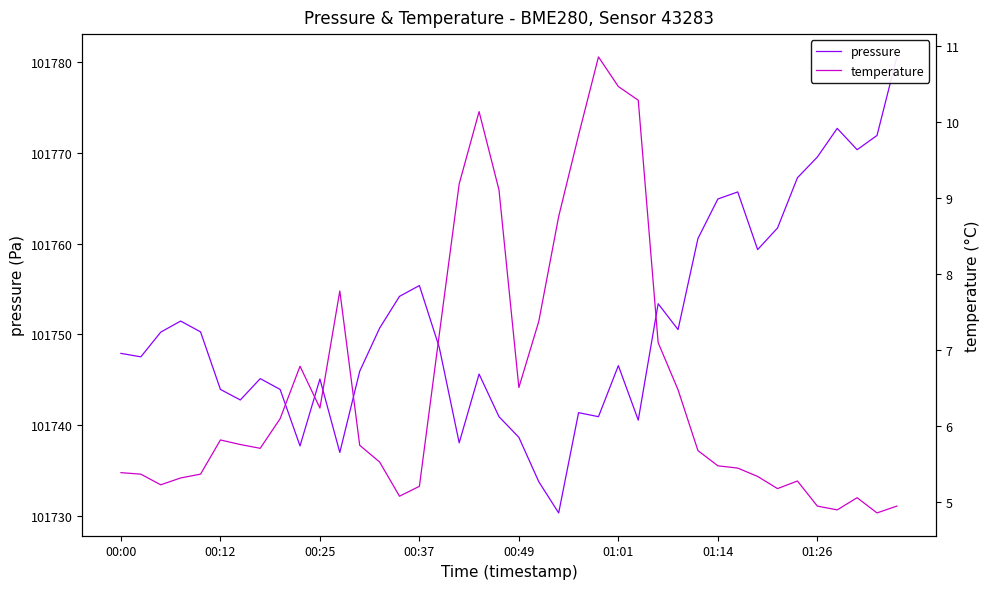

How many interior local valleys does the pressure series have?

11